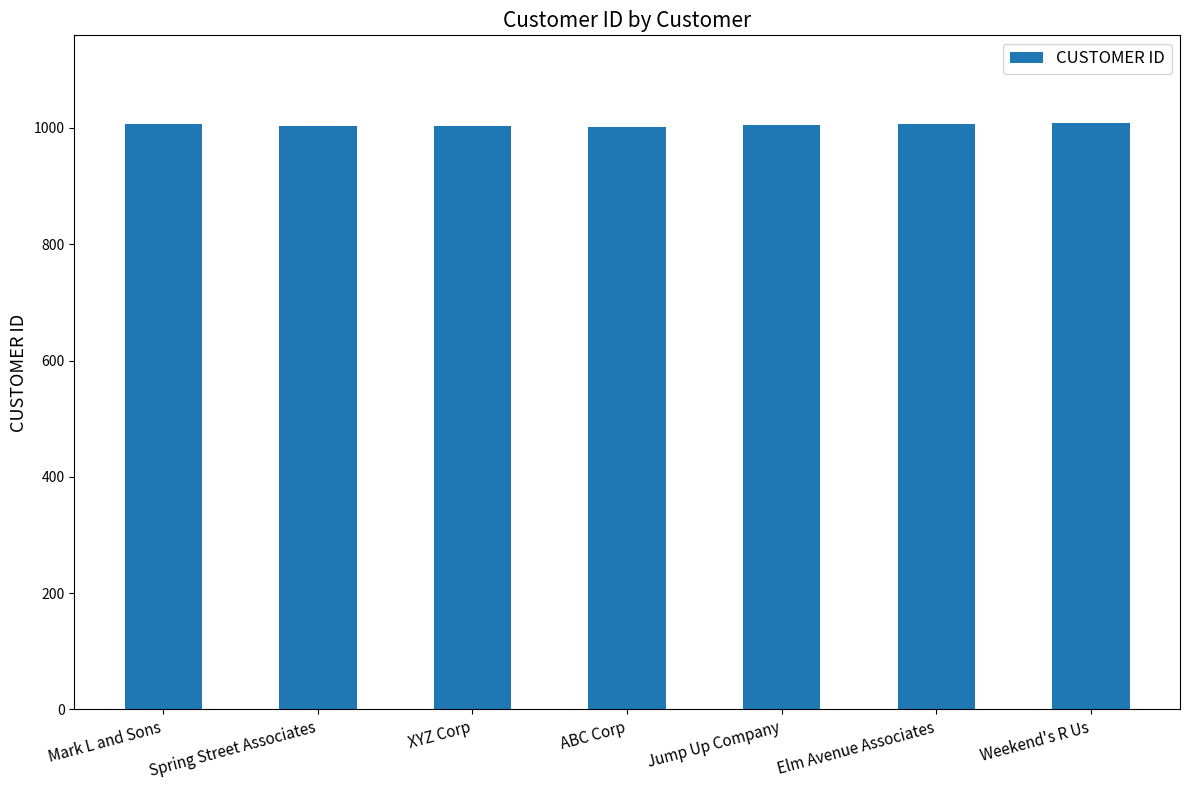

What is the change in value from Mark L and Sons to Spring Street Associates?

-3